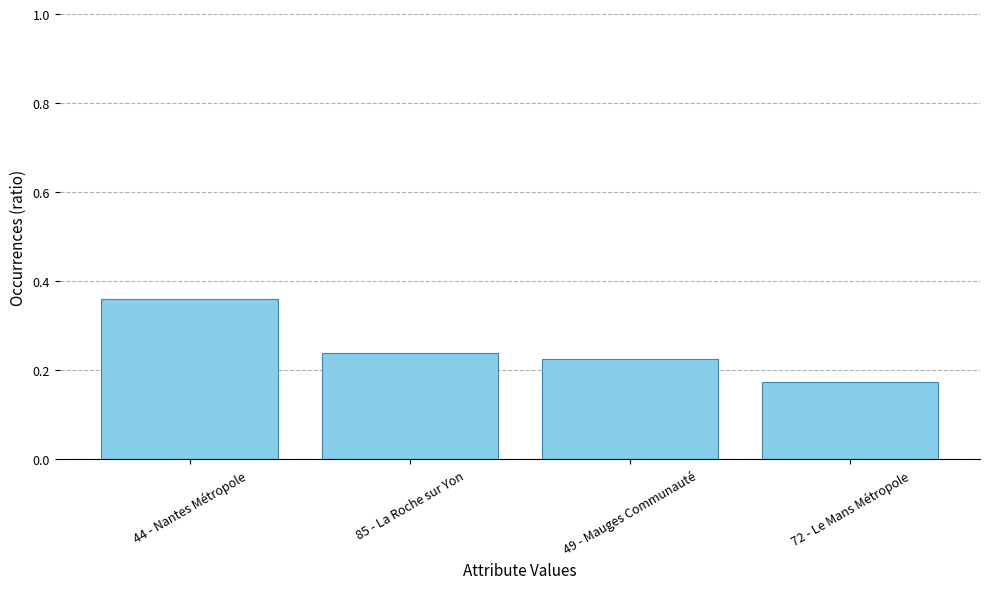

Rank the categories by value from lowest to highest.

72 - Le Mans Métropole, 49 - Mauges Communauté, 85 - La Roche sur Yon, 44 - Nantes Métropole